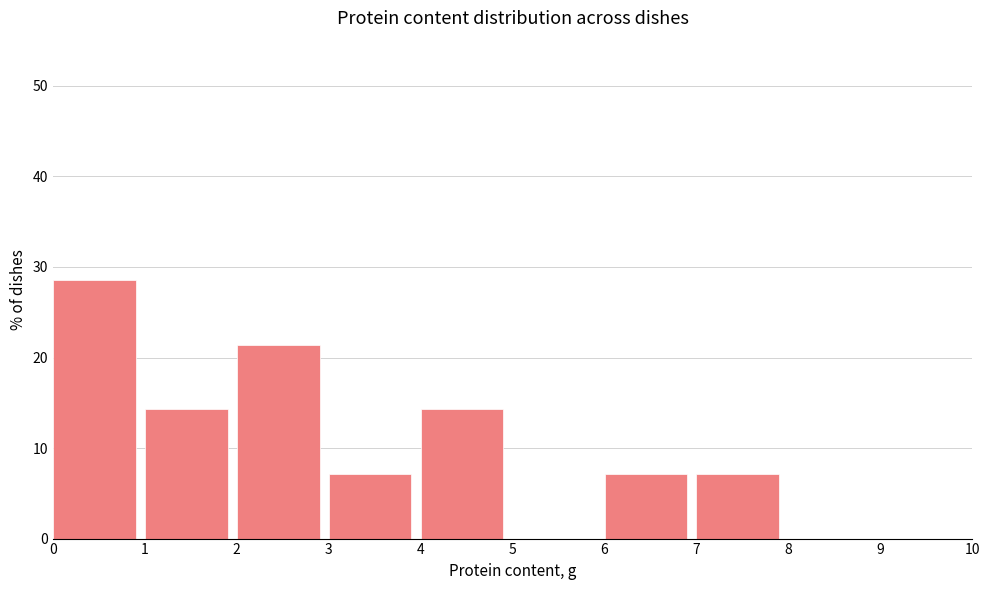

Reading left to right, transcribe this chart: for each bar, give the range it covers on the x-axis and its height. The values are not printed on the chart, so give them approximately, as read against the axis.

0 to 1: 29
1 to 2: 14
2 to 3: 21
3 to 4: 7
4 to 5: 14
5 to 6: 0
6 to 7: 7
7 to 8: 7
8 to 9: 0
9 to 10: 0